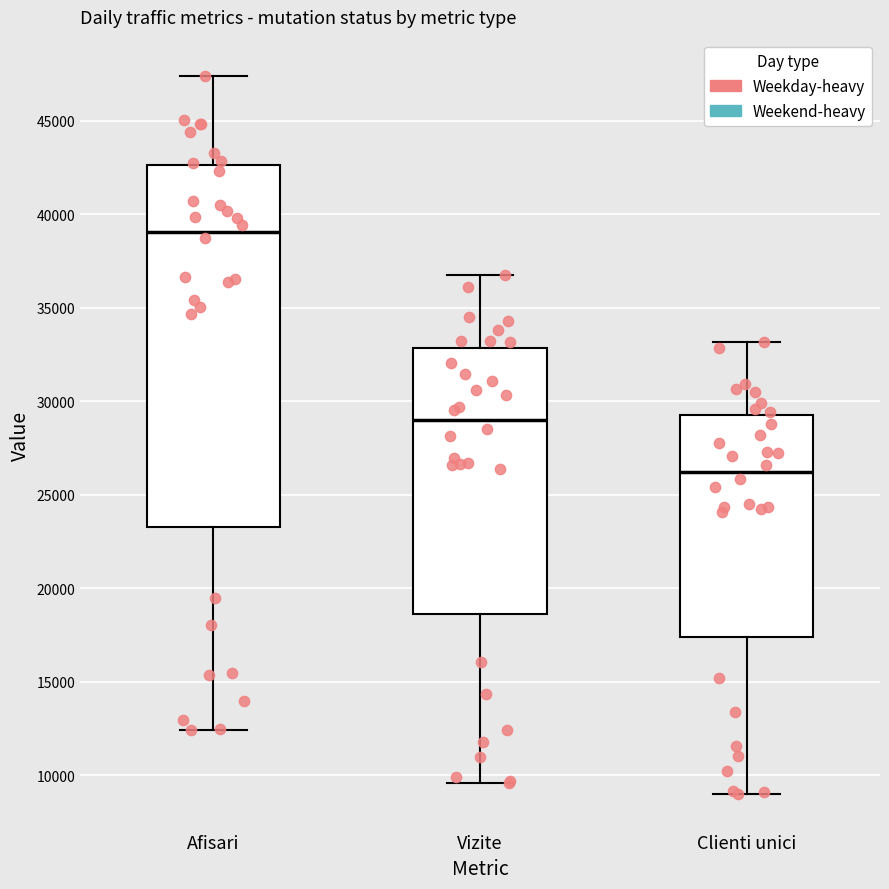

Reading left to right, transcribe this box plot: for each box, give where its median line is, the range the box spans, and where its two whiskers end, as read against the y-axis. The values are not printed on the chart, so give them approximately, as read against the axis.

Afisari: median 39000, box 23000 to 42500, whiskers 12500 to 47500
Vizite: median 29000, box 18500 to 33000, whiskers 9500 to 36500
Clienti unici: median 26000, box 17500 to 29000, whiskers 9000 to 33000